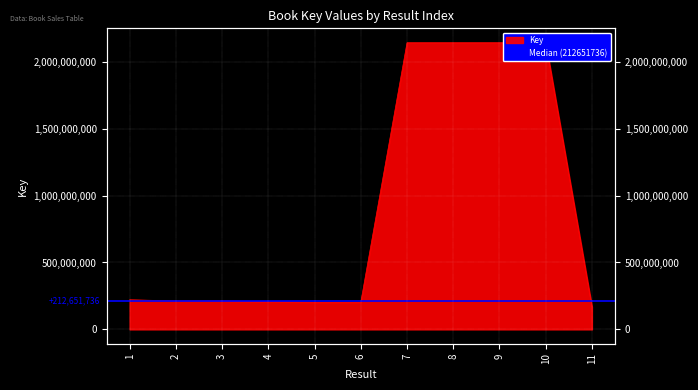

What is the change in value from 4 to 10?

+1934813927